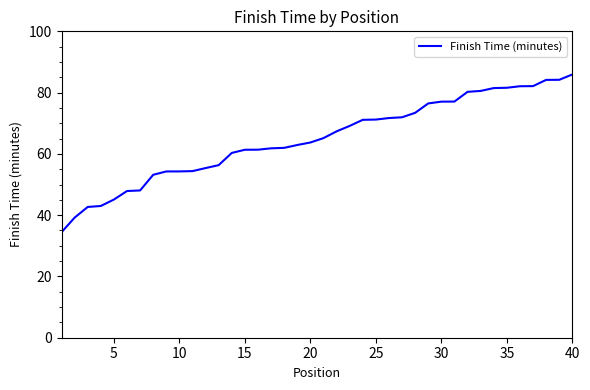

What is the difference between the maximum and minimum values?

51.5